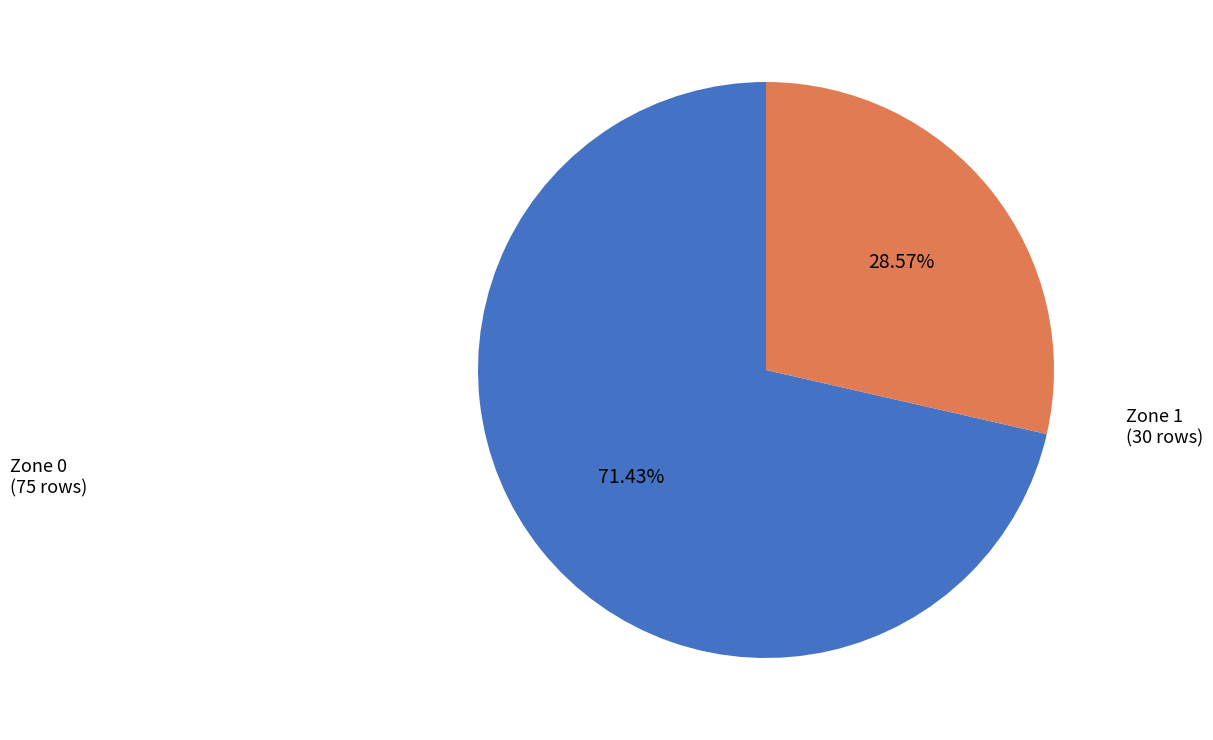

To the nearest percent, what is the difference between the largest and smallest slice percentages?

43%